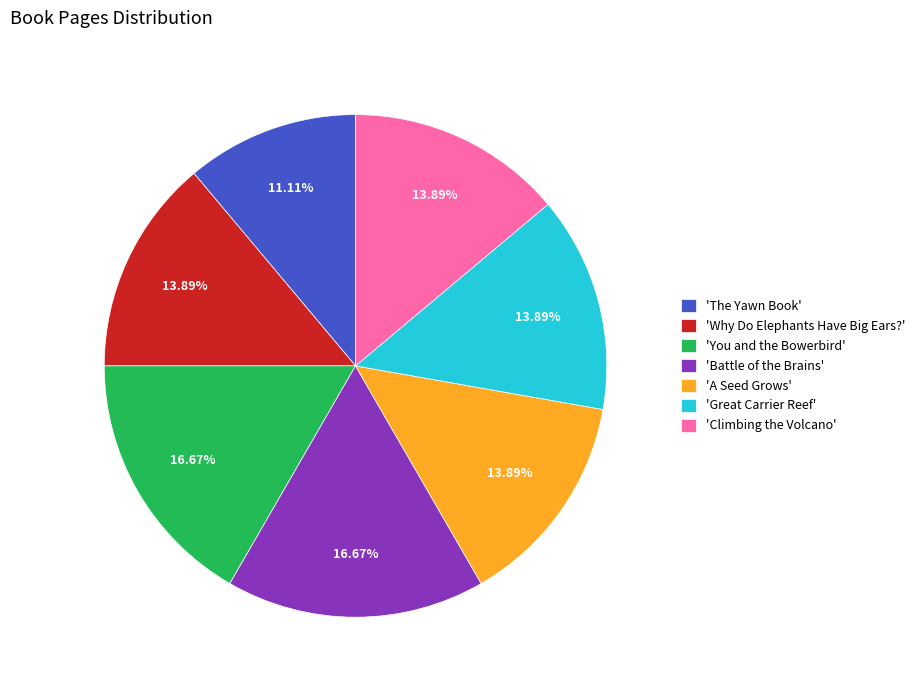

What is the ratio of the value at 'Climbing the Volcano' to the value at 'Why Do Elephants Have Big Ears?'?

1.0